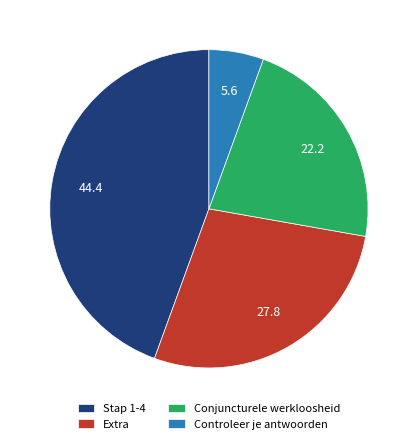

How many segments does this pie chart have?

4